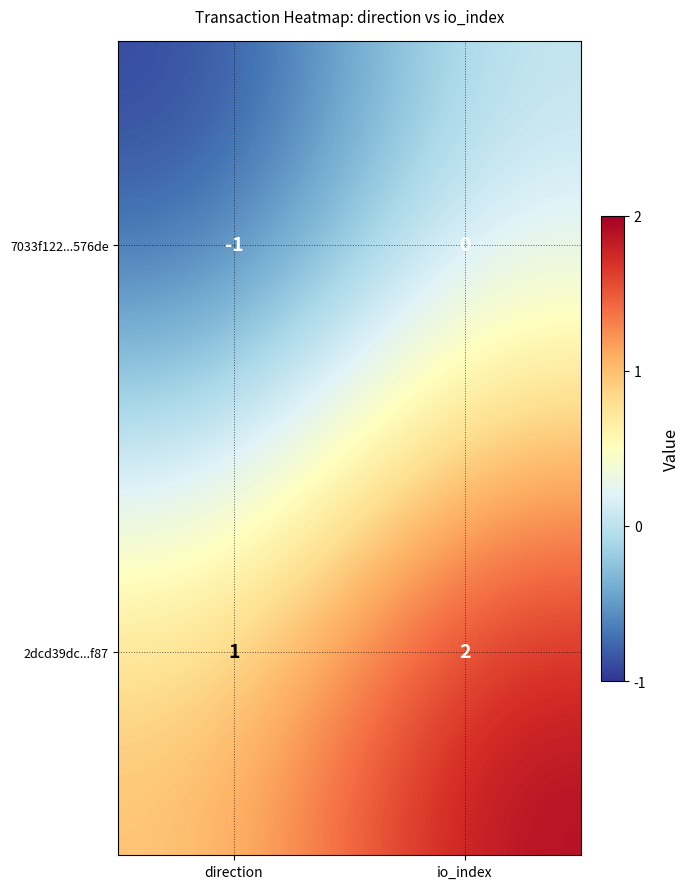

At how many categories does at least one series exceed 0?

2